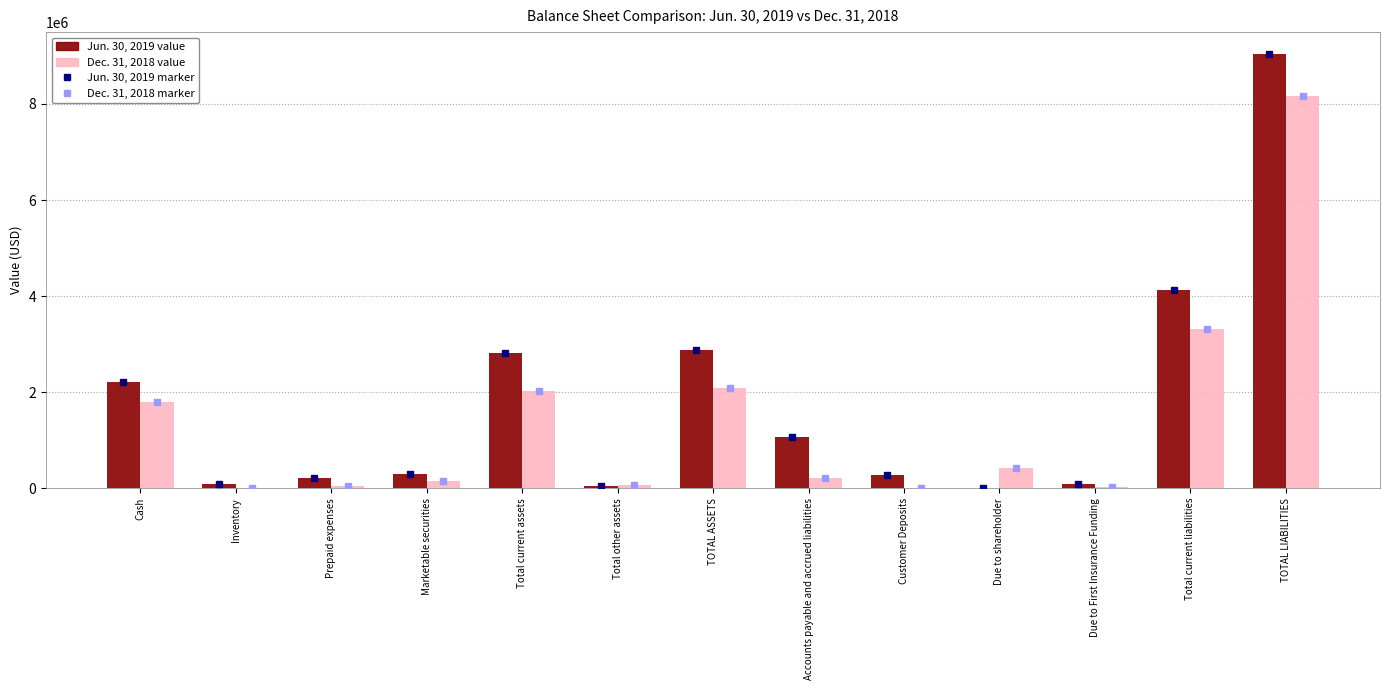

Which label corresponds to the largest value in the chart?

TOTAL LIABILITIES